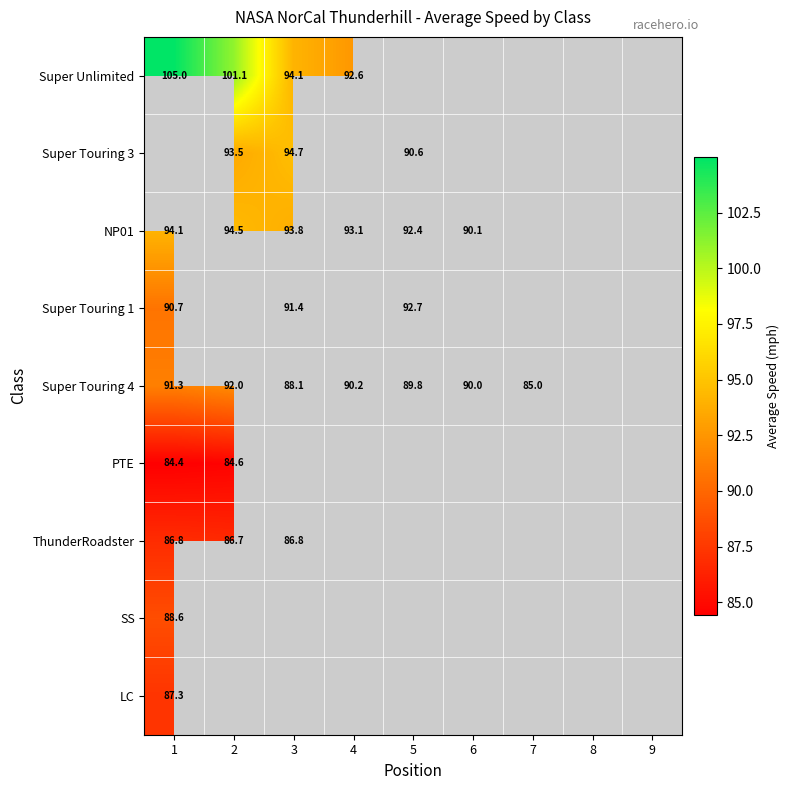

Which series has the widest spread of values?

Super Unlimited